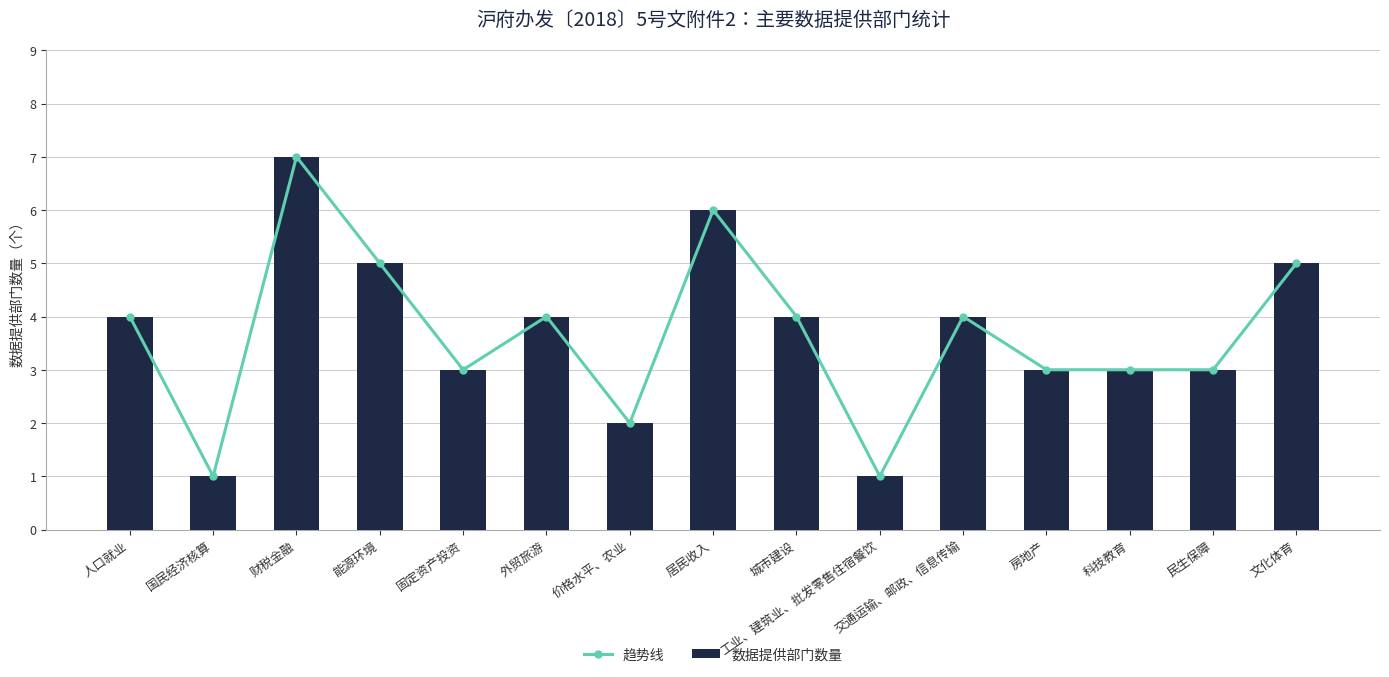

The 数据提供部门数量 series shows 7 at 文化体育. True or false?

False